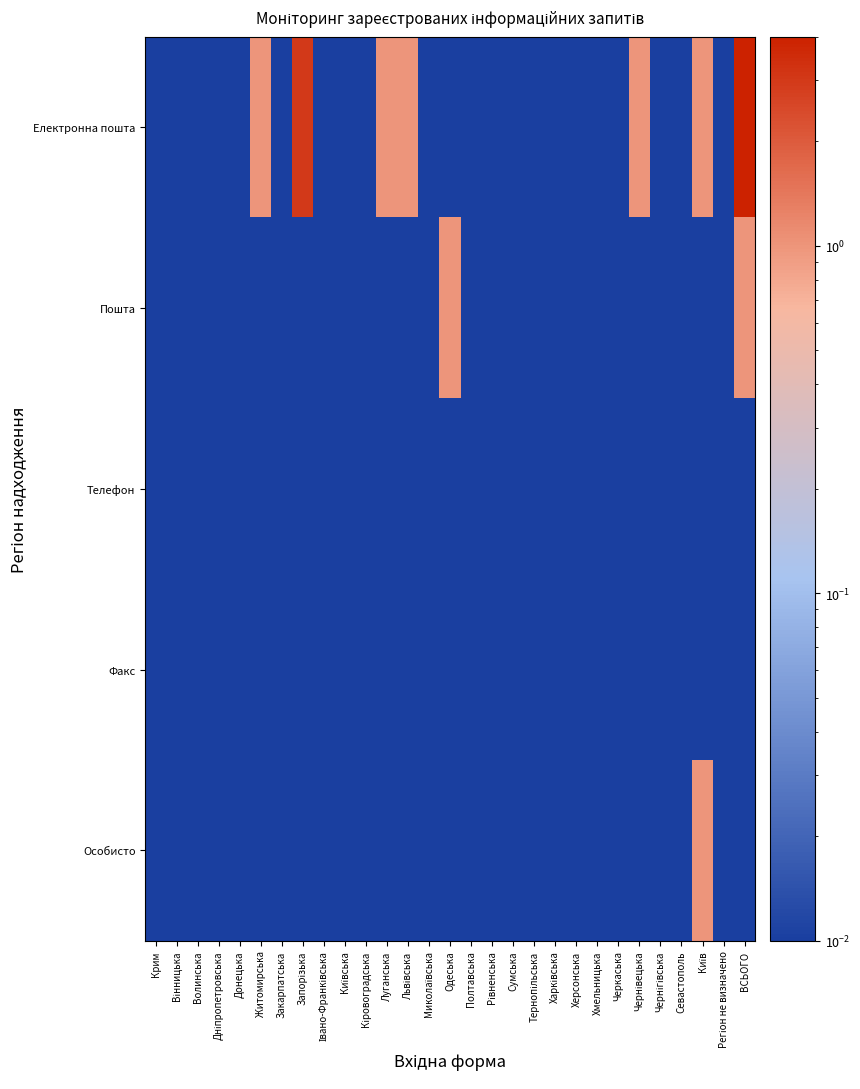

Which series has the largest total across all categories?

Електронна пошта